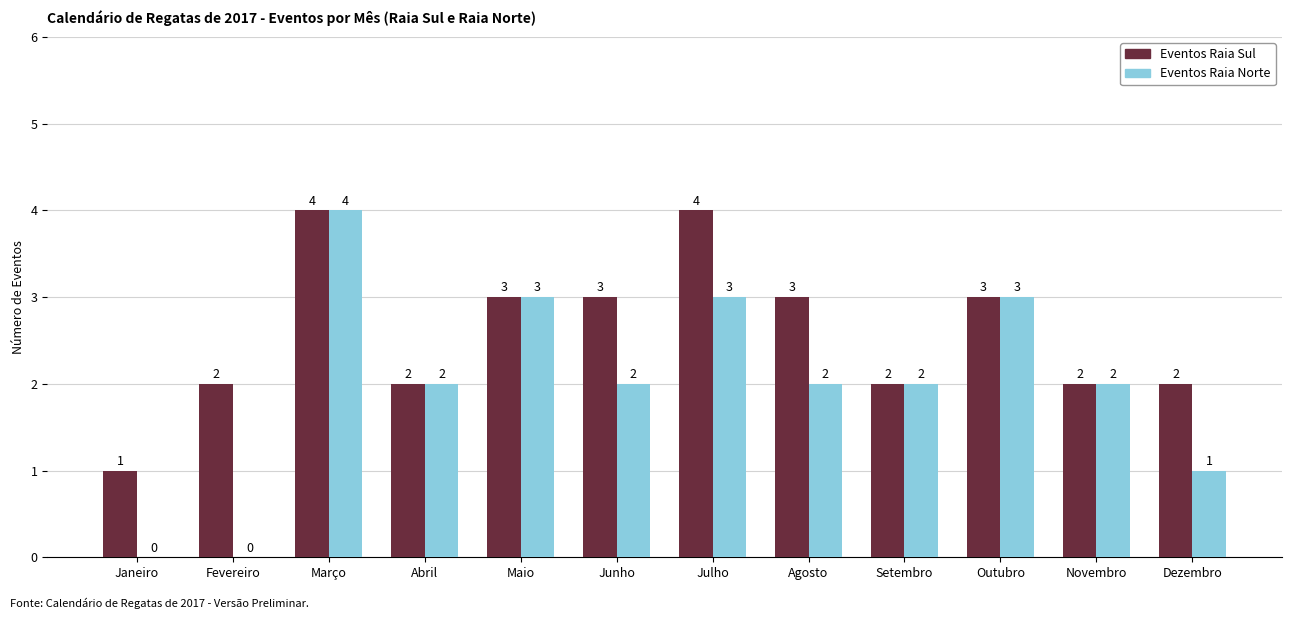

How many data points does each series have?

12